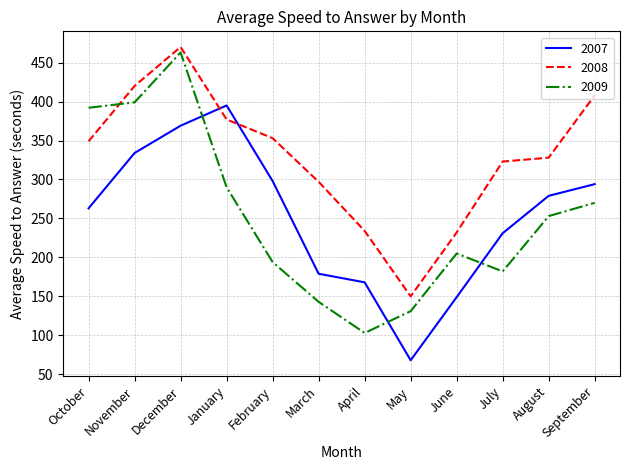

At which label does 2007 reach its peak?

January